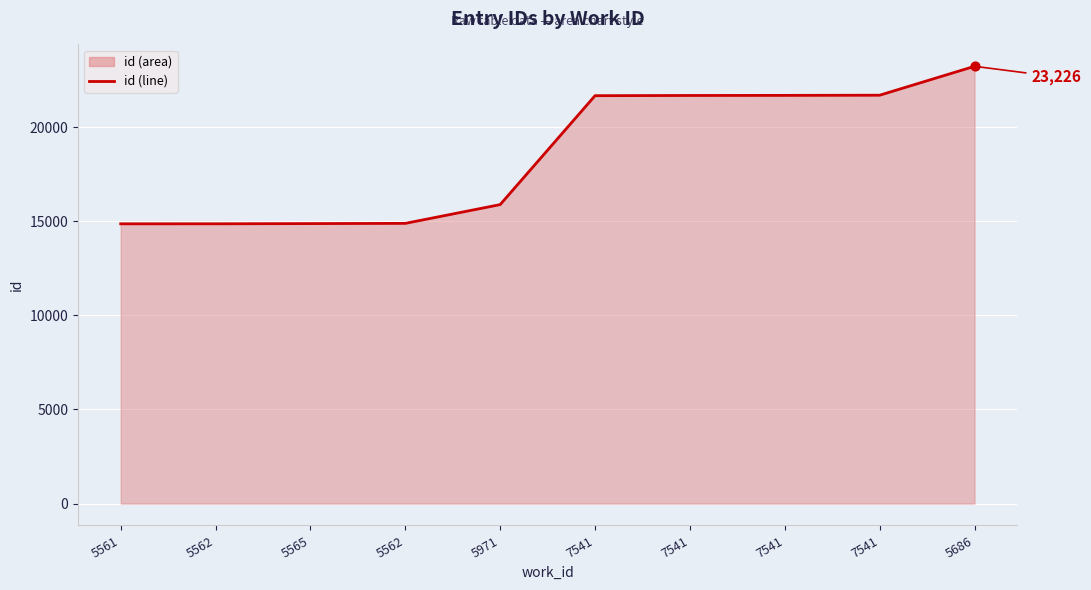

What is the change in value from 5565 to 7541?

+6794